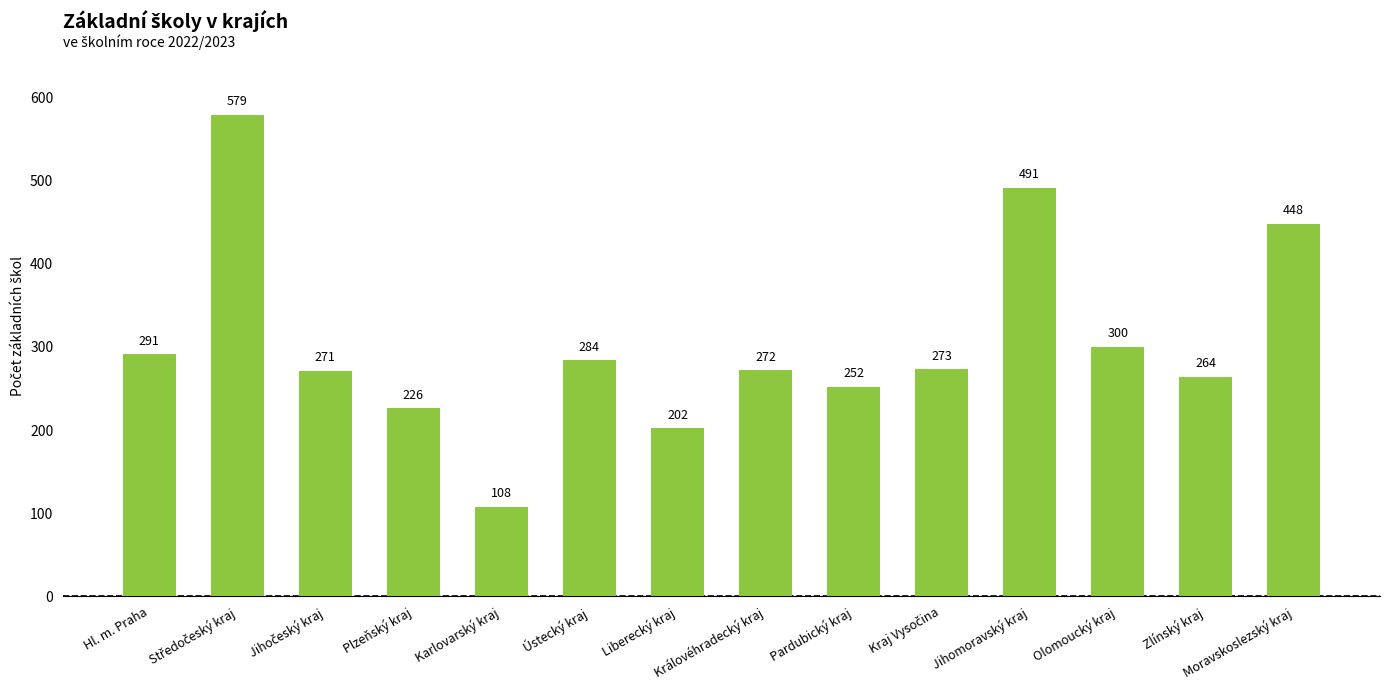

The chart shows a value of 426 at Hl. m. Praha. True or false?

False